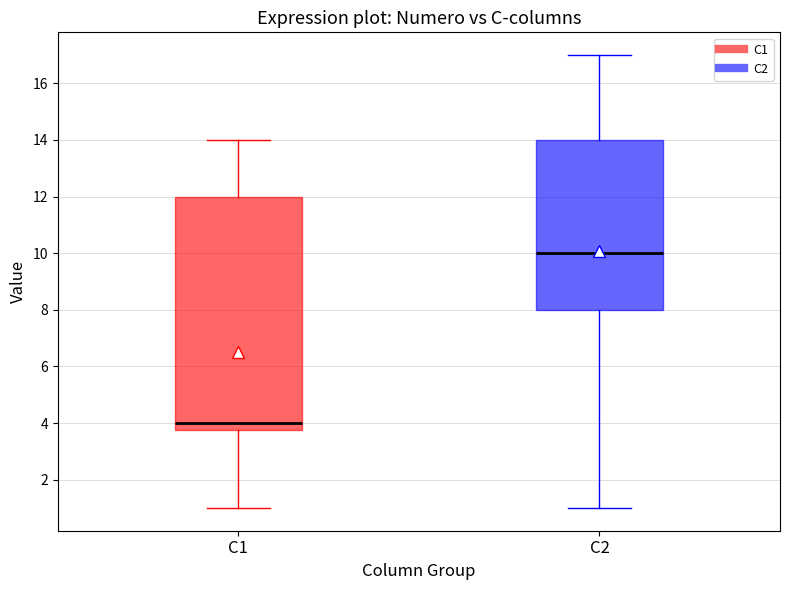

Which box is the tallest, from its lower edge to its upper edge?

C1